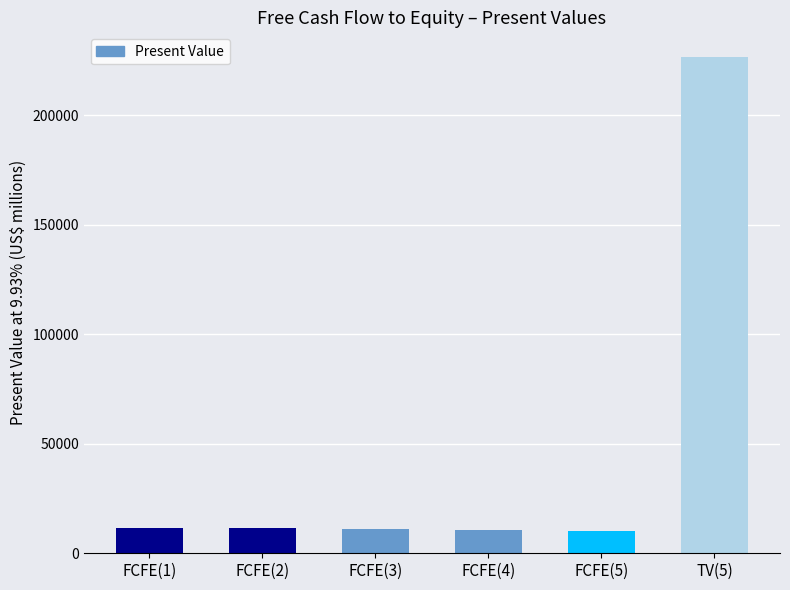

What is the difference between the second highest and second lowest values?

900